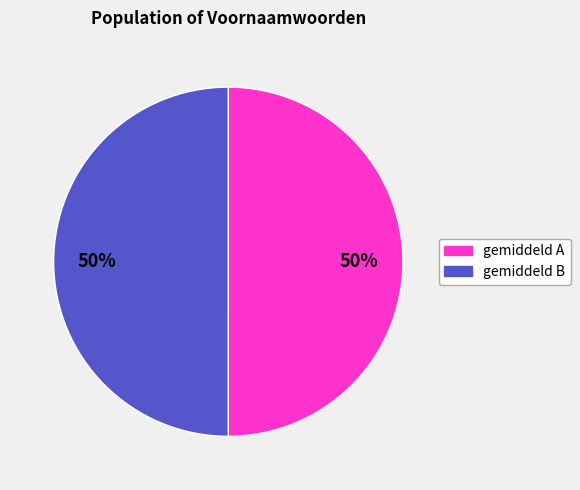

To the nearest percent, what portion does gemiddeld A represent?

50%